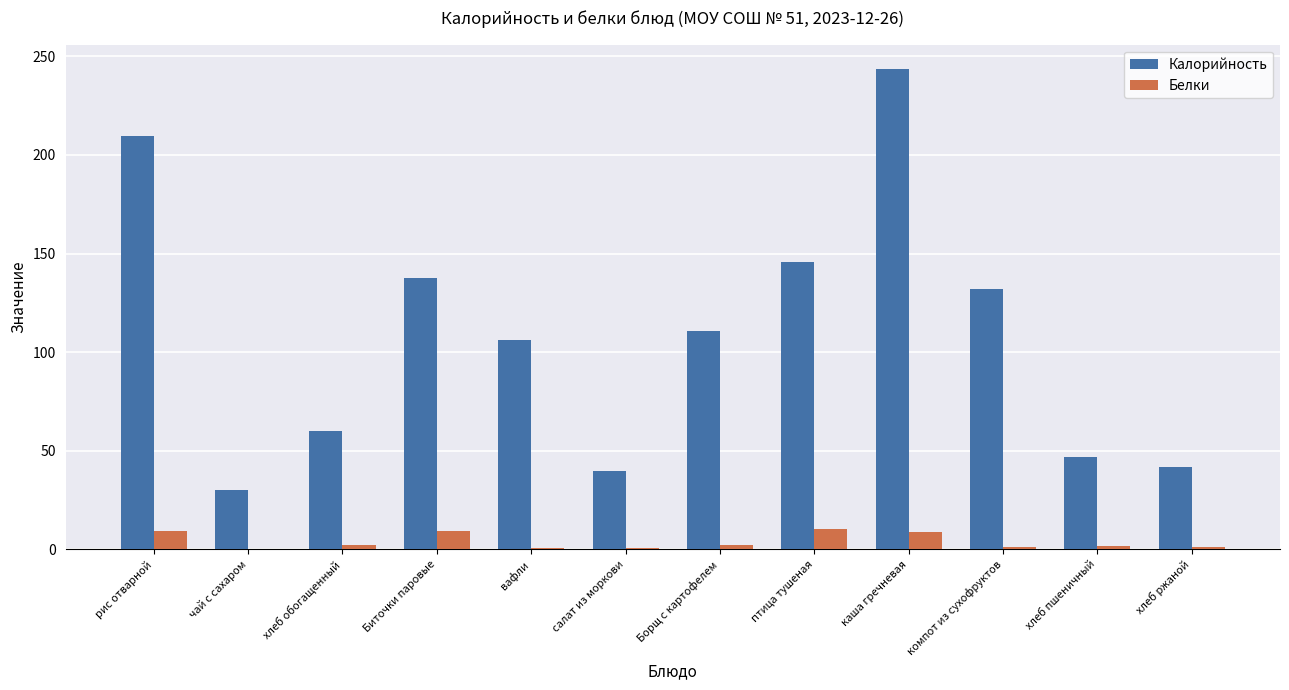

Does the chart contain stacked bars?

No